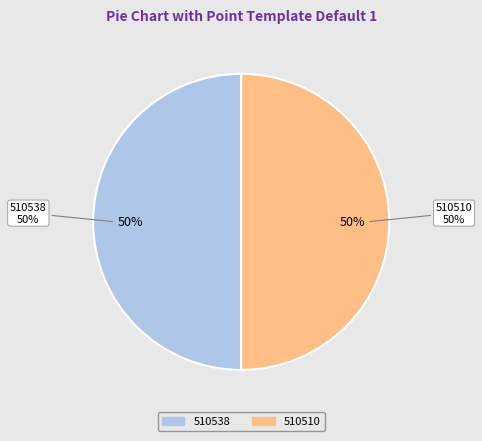

What portion of the pie excludes 510510?

50.0%